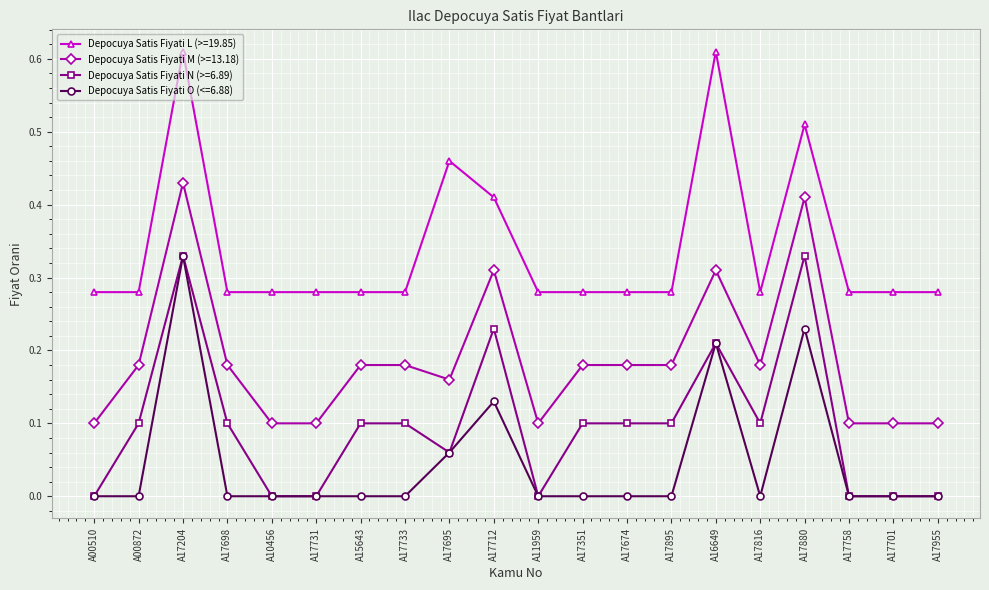

Which category has the highest value in the Depocuya Satis Fiyati M (>=13.18) series?

A17204